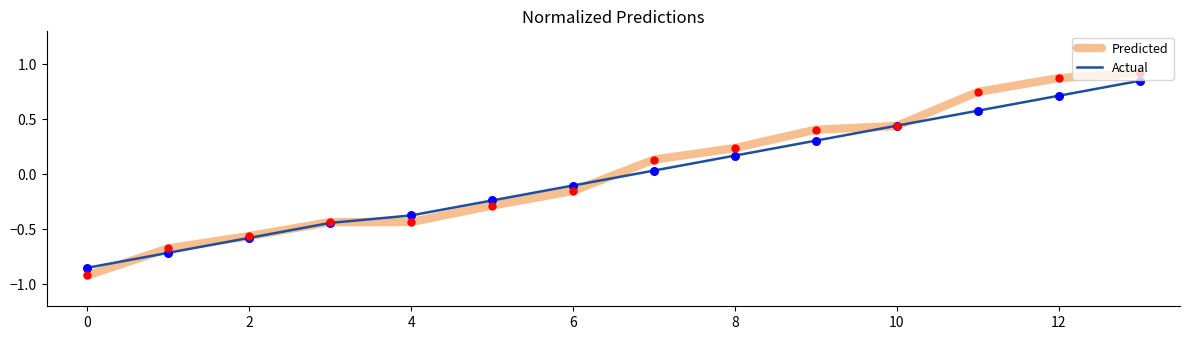

What is the smallest value displayed?

-0.9